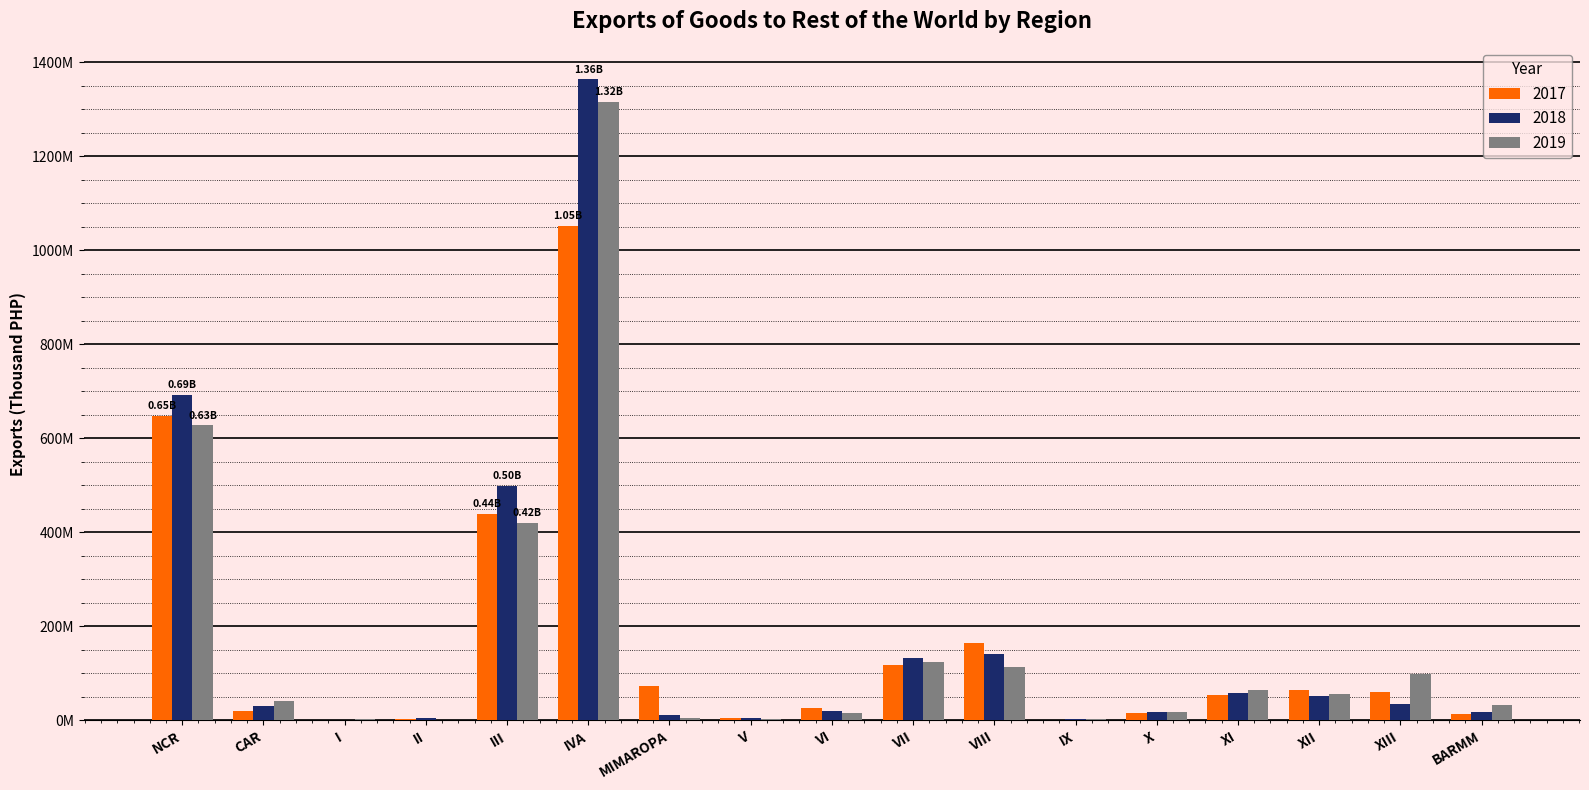

What are all the series names shown in the legend?

2017, 2018, 2019